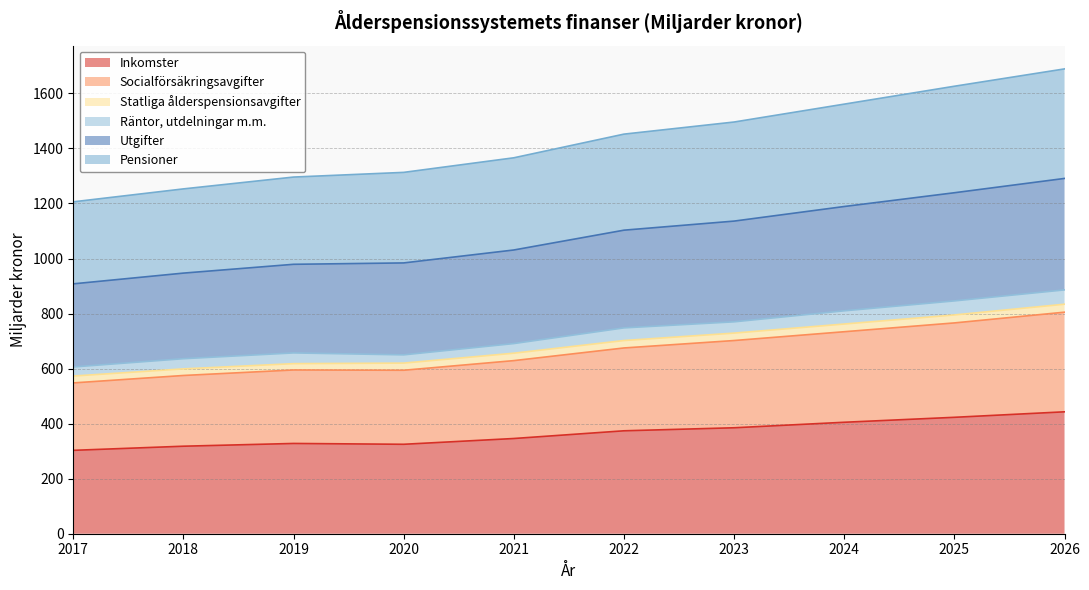

True or false: Pensioner and Utgifter intersect in this chart.

False